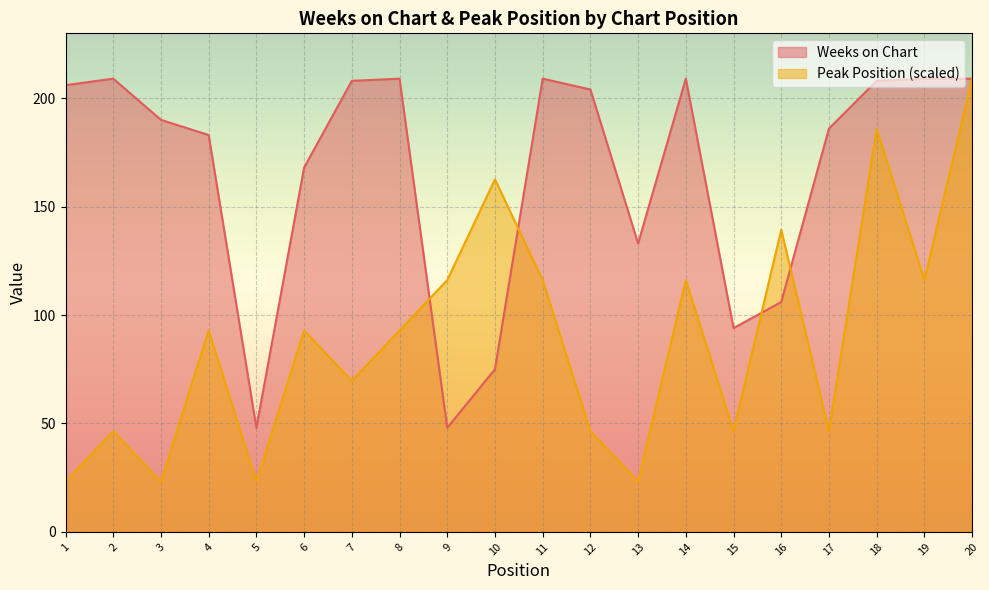

Rank the series by their maximum value, from highest to lowest.

Weeks on Chart, Peak Position